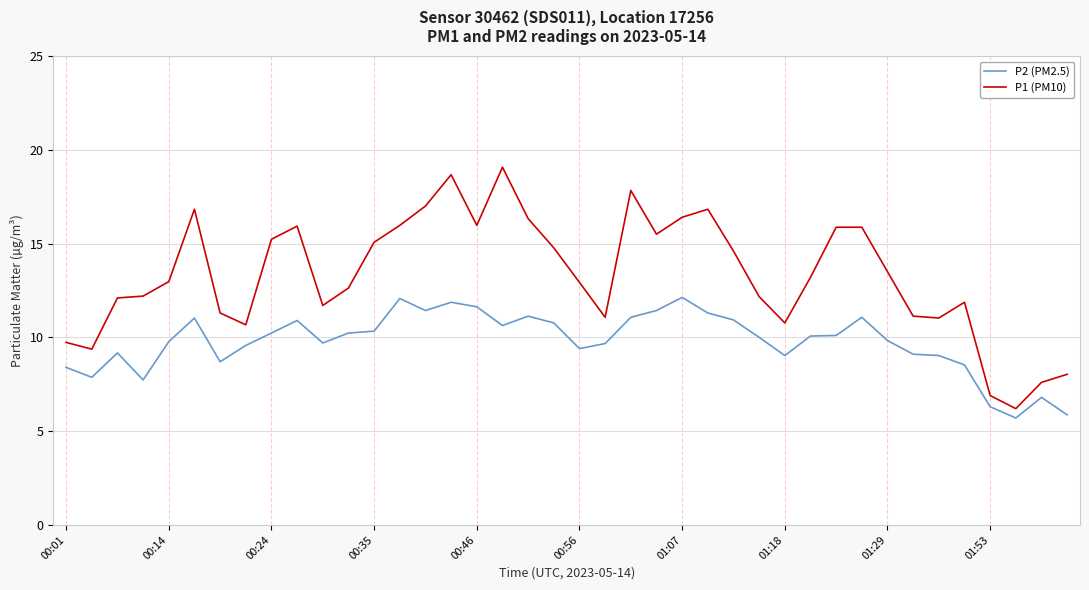

List the series in order of their overall mean, highest first.

P1 (PM10), P2 (PM2.5)